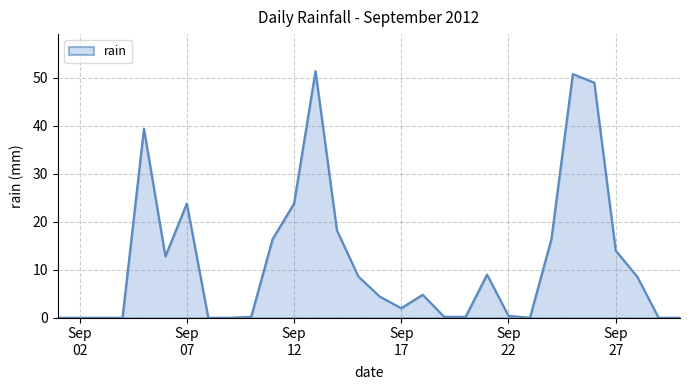

What is the greatest value displayed?

51.4